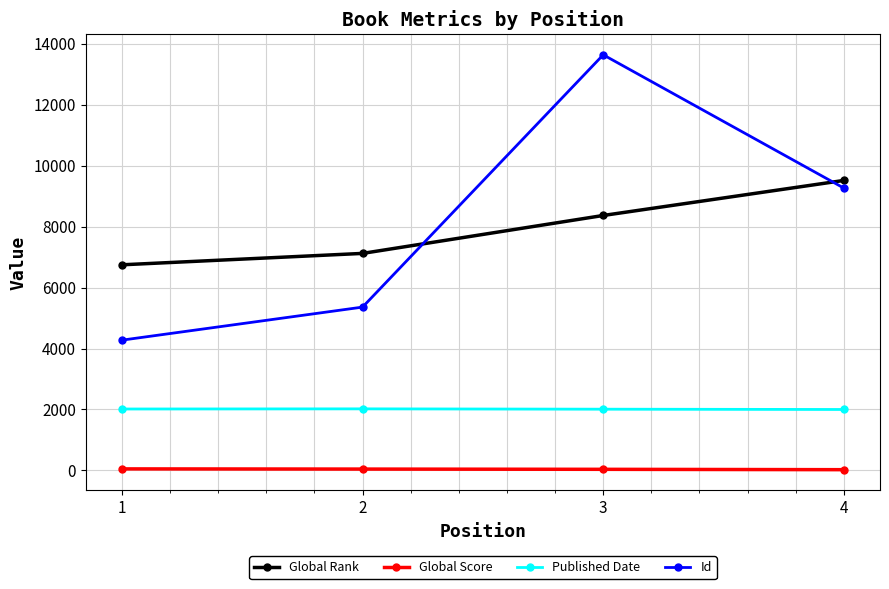

Does the chart have visible grid lines?

Yes